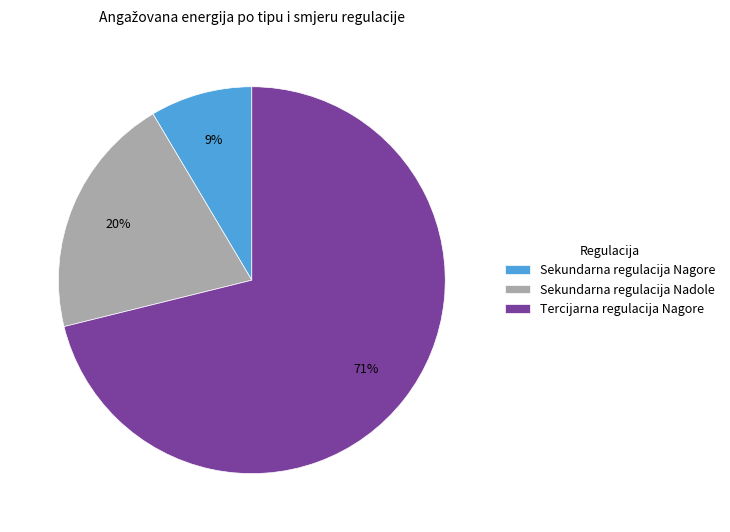

Which has a higher value, Sekundarna regulacija Nadole or Sekundarna regulacija Nagore?

Sekundarna regulacija Nadole